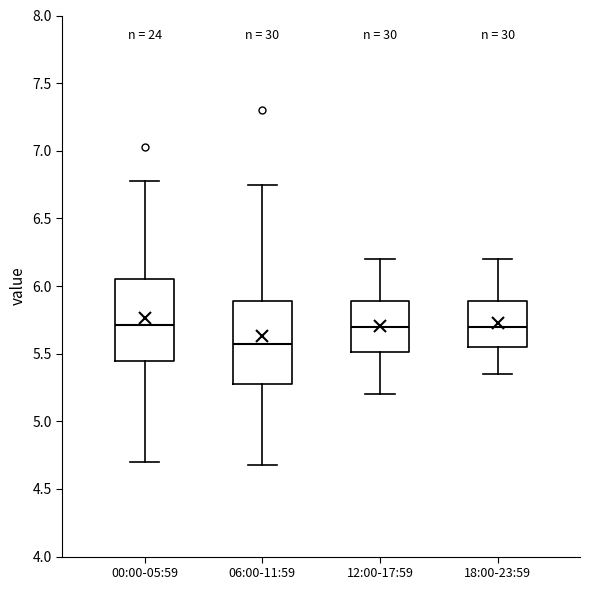

Reading left to right, read every box against the y-axis: the position of its median line, the range the box covers, and the ends of its whiskers. The values are not printed on the chart, so give them approximately, as read against the axis.

00:00-05:59: median 5.70, box 5.45 to 6.05, whiskers 4.70 to 6.80
06:00-11:59: median 5.60, box 5.30 to 5.90, whiskers 4.70 to 6.75
12:00-17:59: median 5.70, box 5.50 to 5.90, whiskers 5.20 to 6.20
18:00-23:59: median 5.70, box 5.55 to 5.90, whiskers 5.35 to 6.20